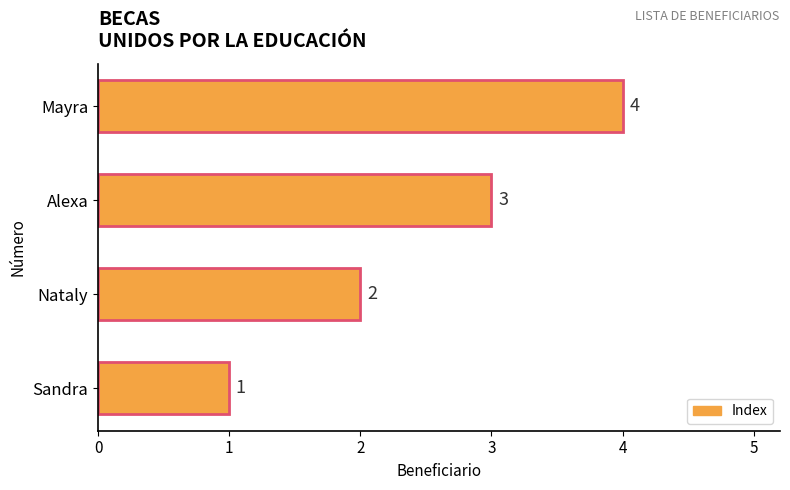

Which has a higher value, Alexa or Nataly?

Alexa